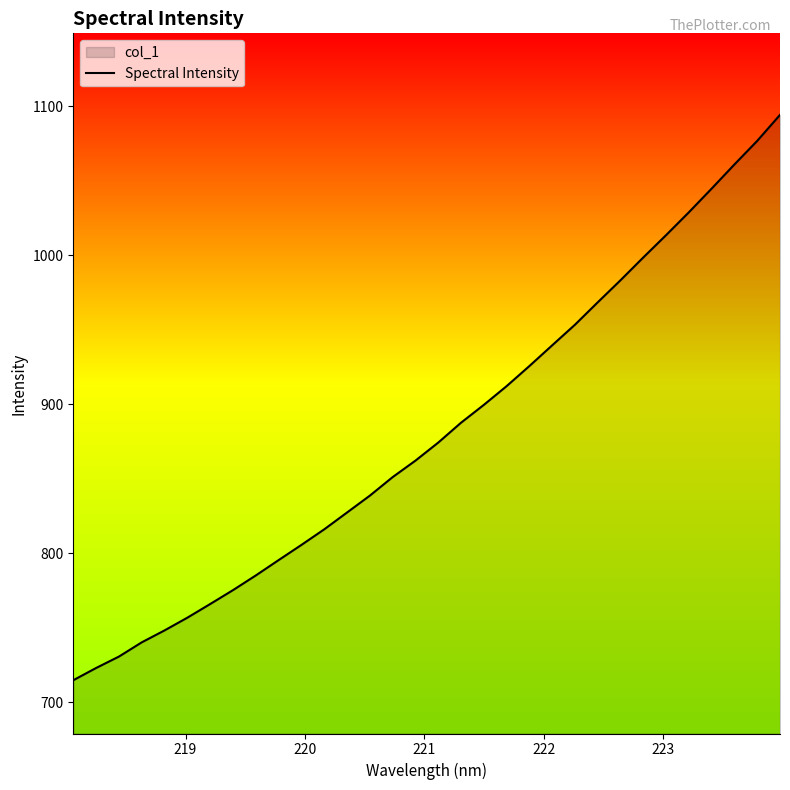

How many series are shown in this chart?

1